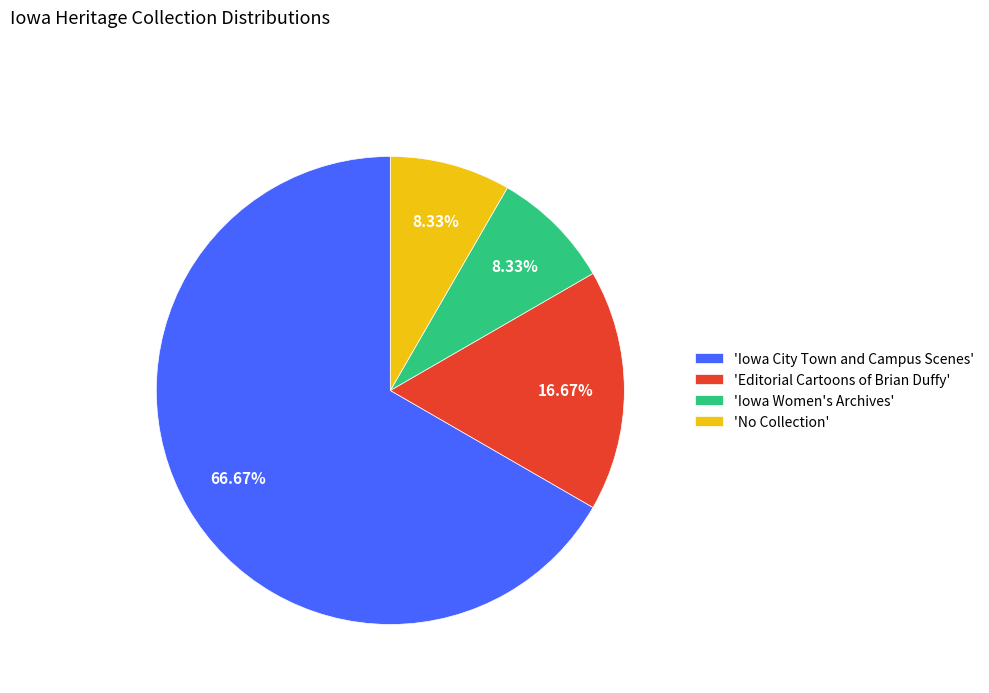

Which category has the biggest portion of the pie?

'Iowa City Town and Campus Scenes'